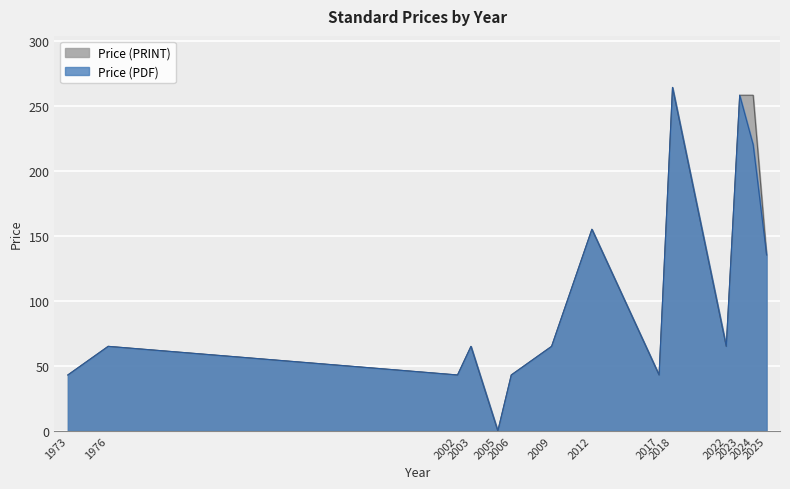

Where does the Price (PRINT) series first go above 65?

2012